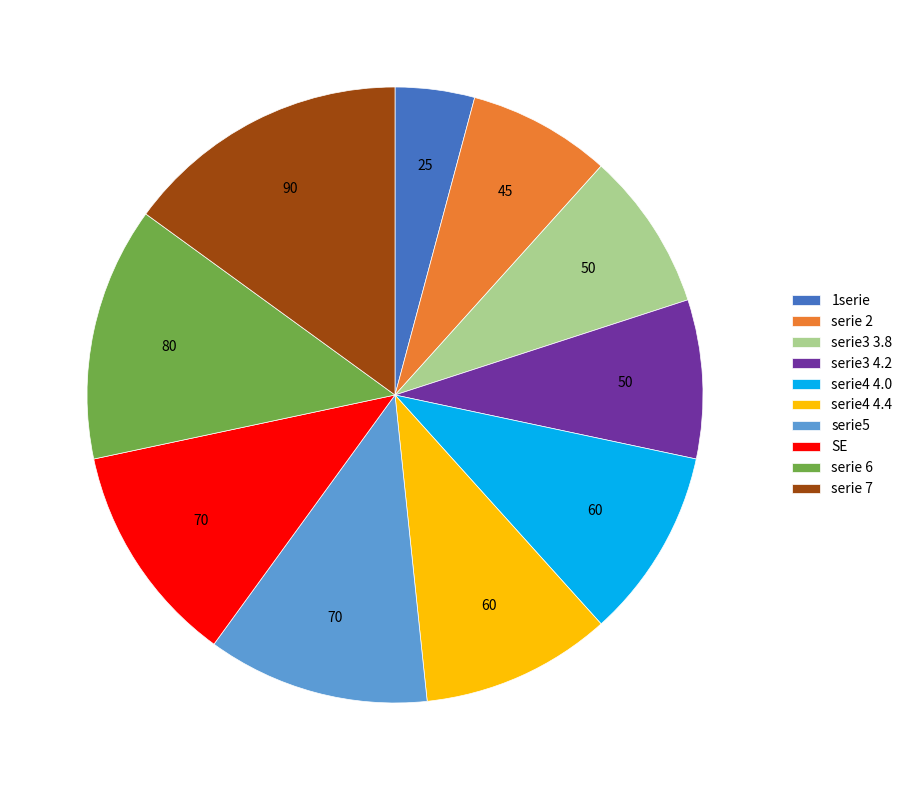

Is it true that serie5 is 1% of the pie?

False